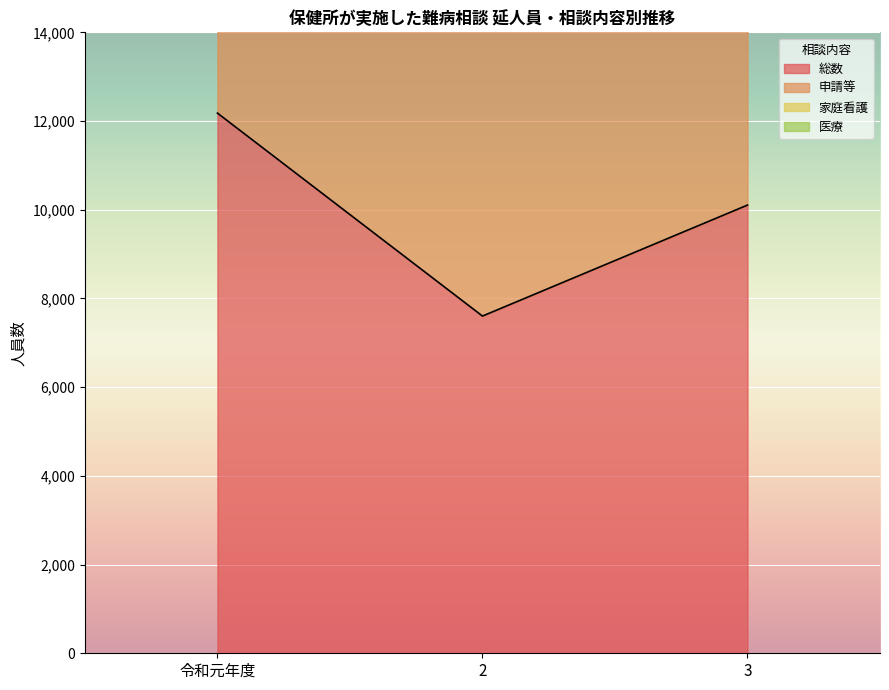

What is the difference between the second highest and minimum values in the 総数 series?

2502